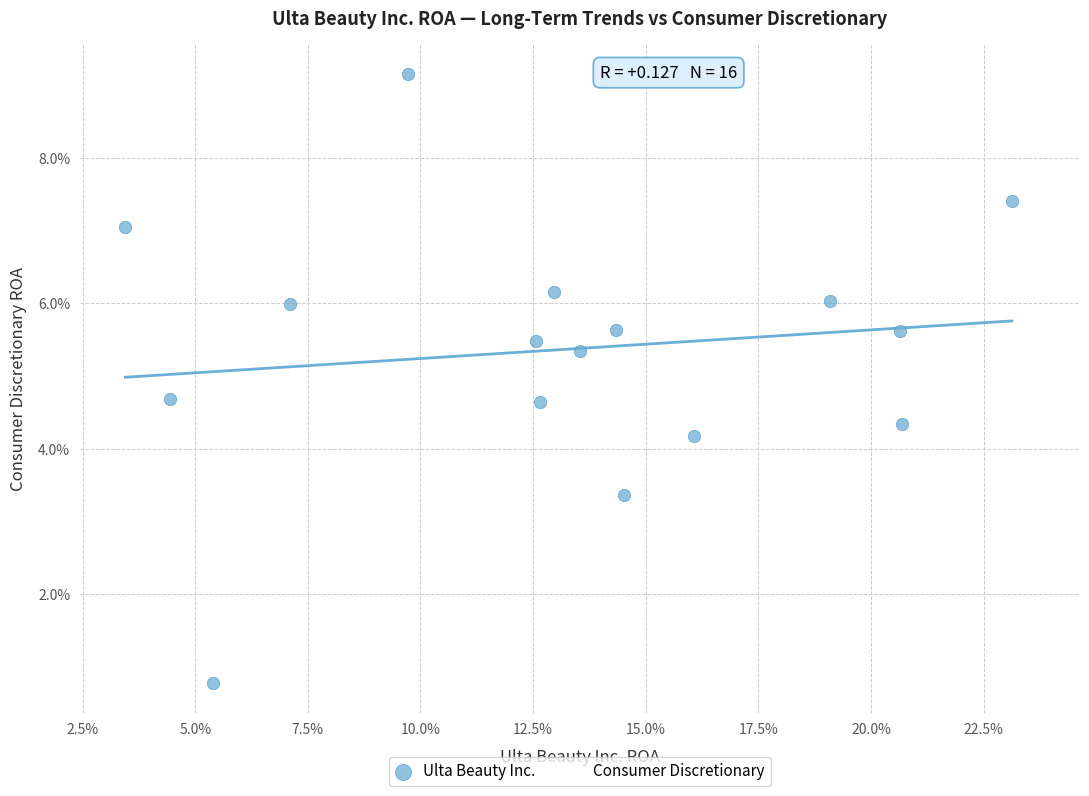

What are all the series names shown in the legend?

Ulta Beauty Inc., Consumer Discretionary